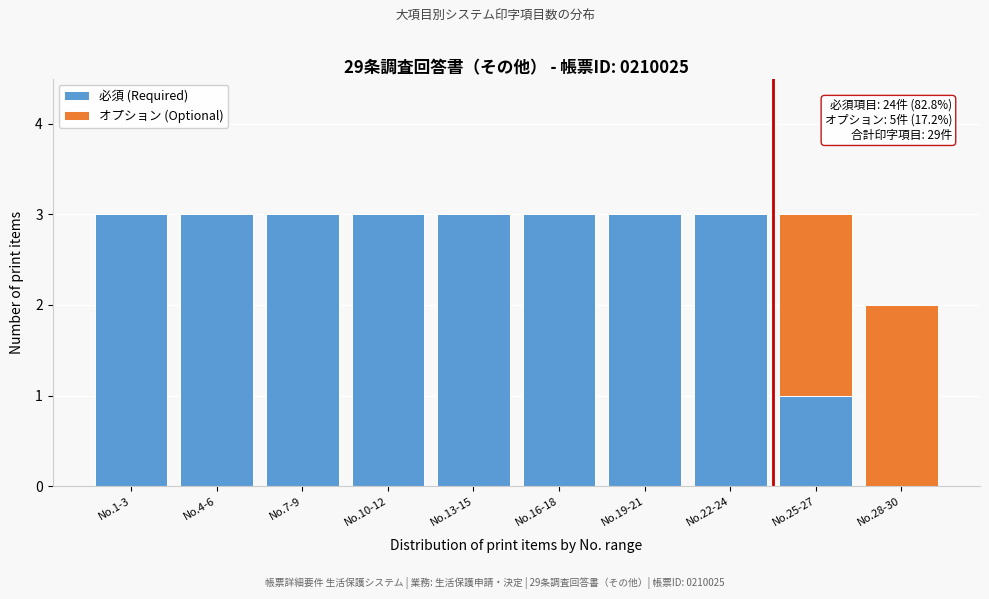

Reading left to right, list the values for the 必須 (Required) series.

No.1-3=3	No.4-6=3	No.7-9=3	No.10-12=3	No.13-15=3	No.16-18=3	No.19-21=3	No.22-24=3	No.25-27=1	No.28-30=0